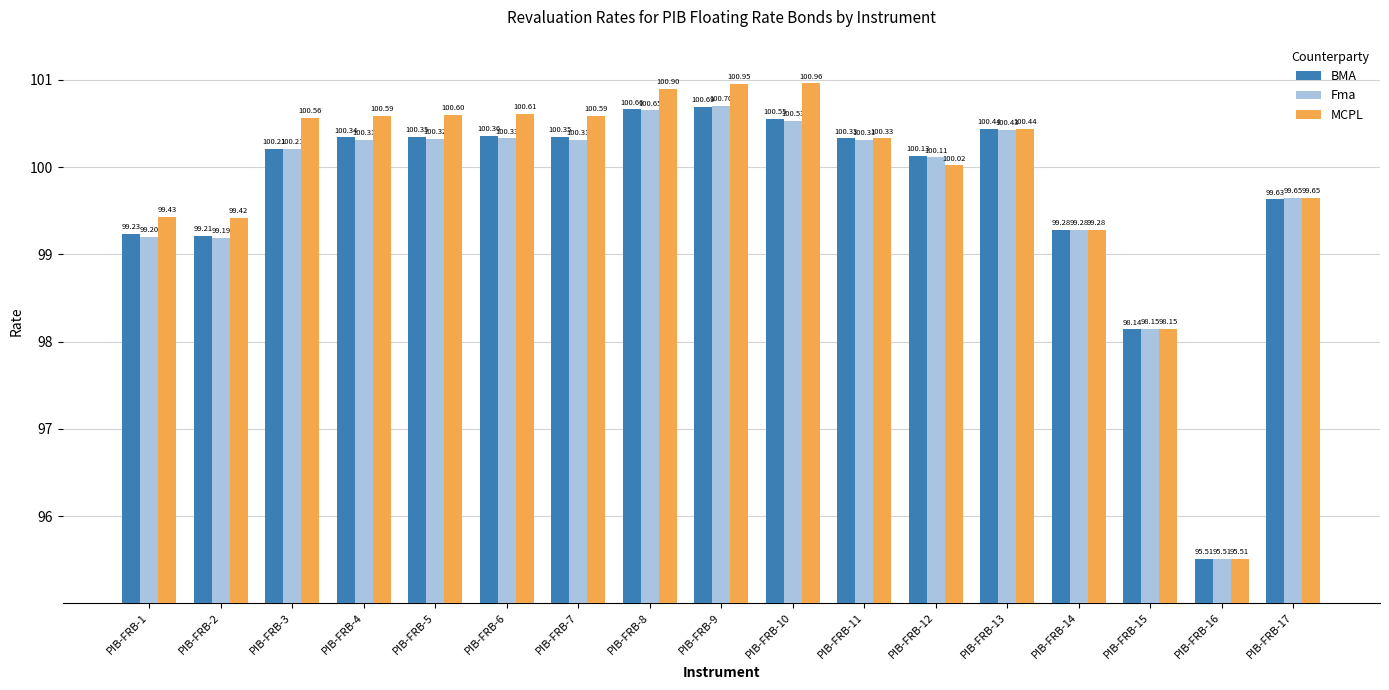

The value of BMA at PIB-FRB-15 is 98.1. True or false?

True